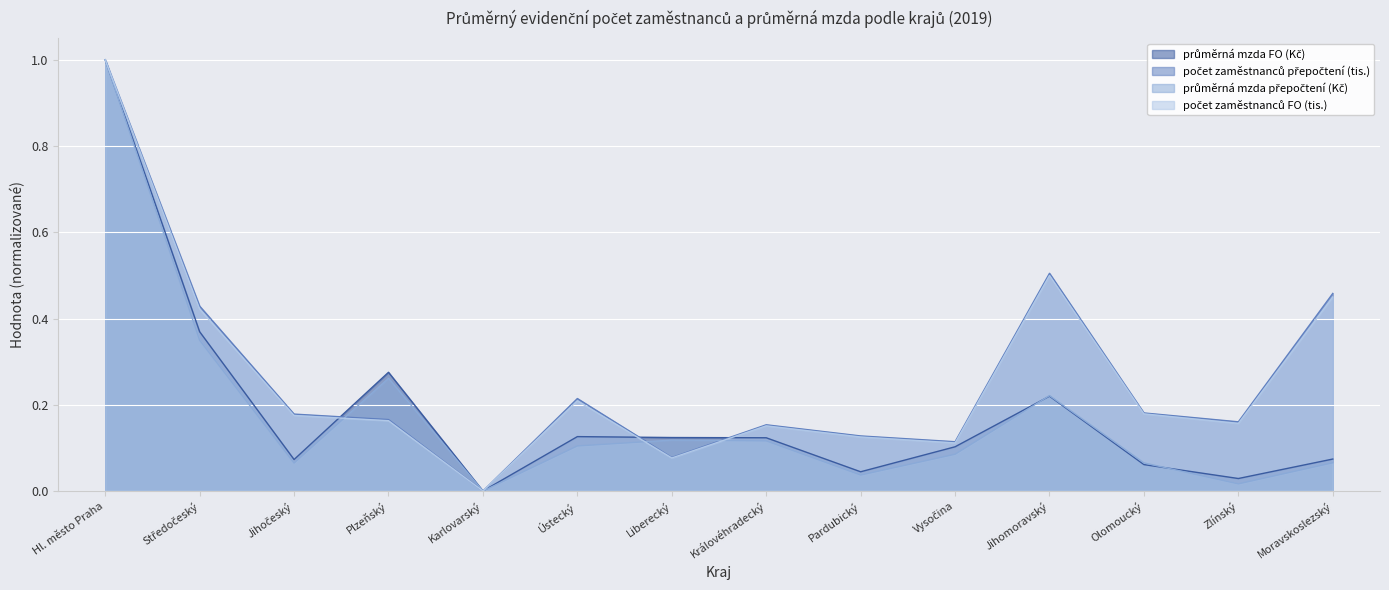

Count the number of data series in this chart.

4